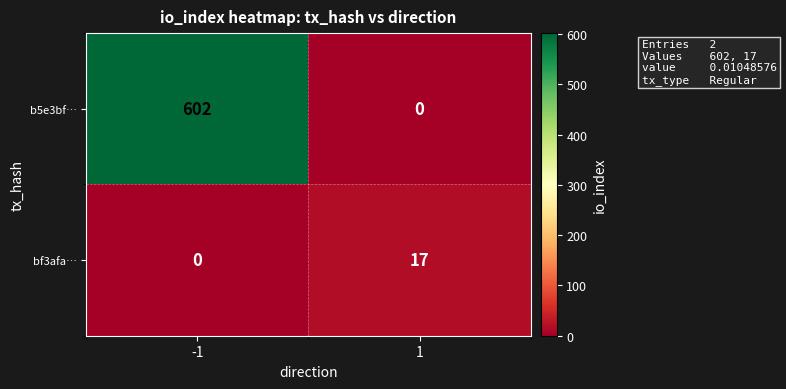

Which series has the widest spread of values?

b5e3bf…